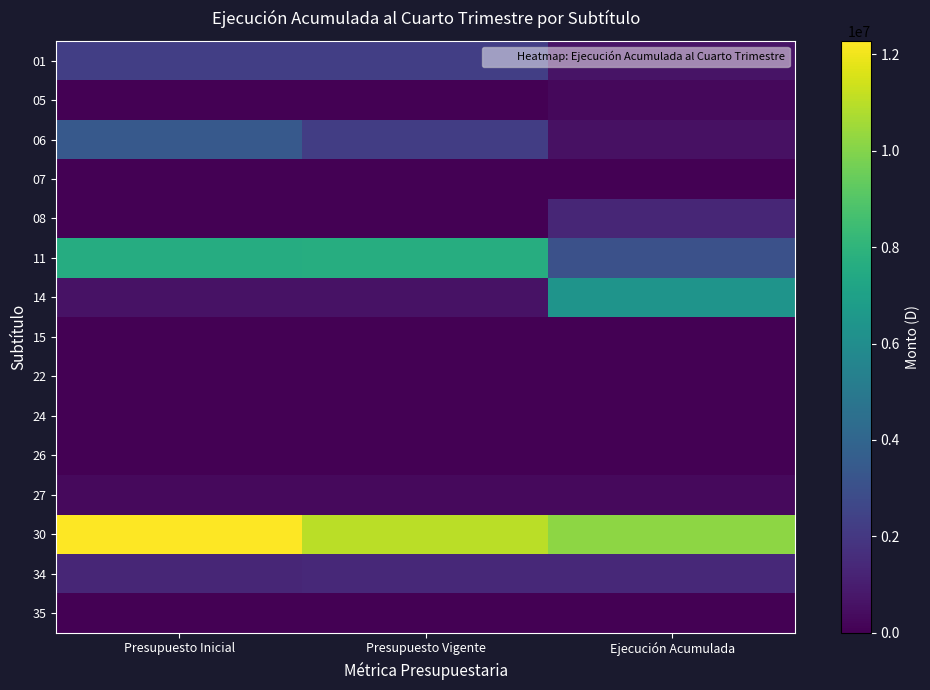

List the series in order of their peak value, lowest first.

26, 15, 35, 24, 07, 22, 05, 27, 08, 34, 01, 06, 14, 11, 30